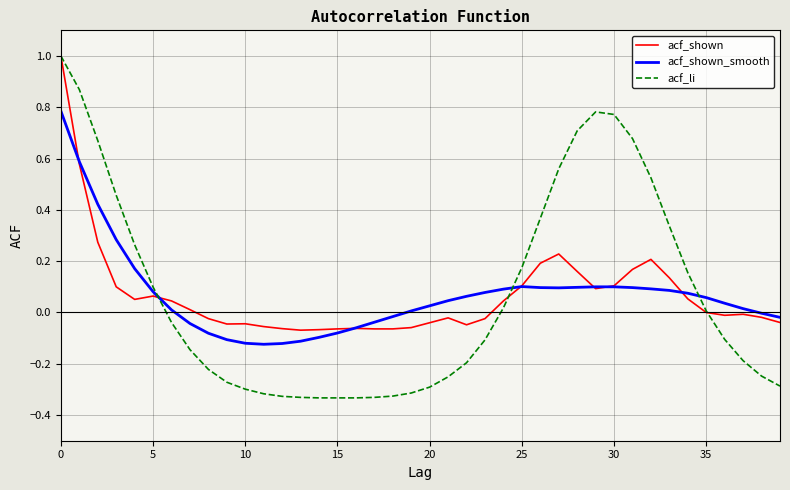

What is the greatest value displayed?

1.0